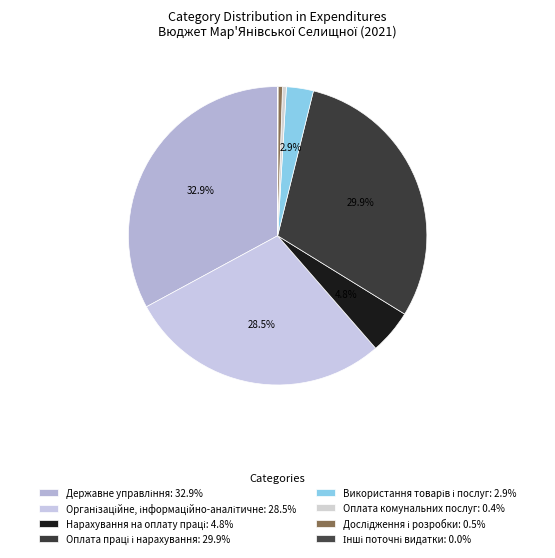

Is Оплата комунальних послуг the majority of the pie?

No